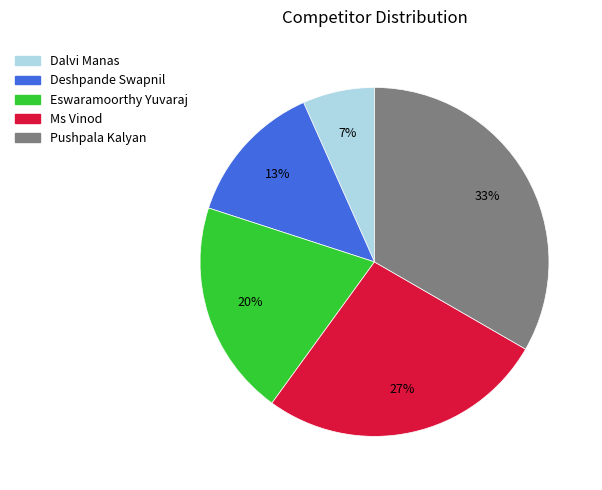

To the nearest percent, what is the combined percentage of Deshpande Swapnil and Eswaramoorthy Yuvaraj?

33%